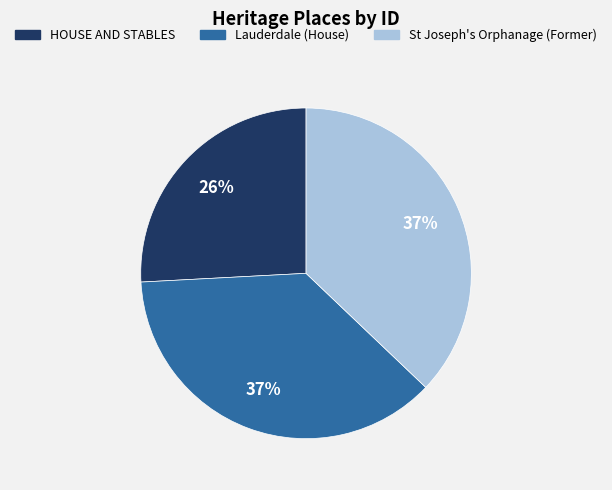

Does any single category account for the majority?

No